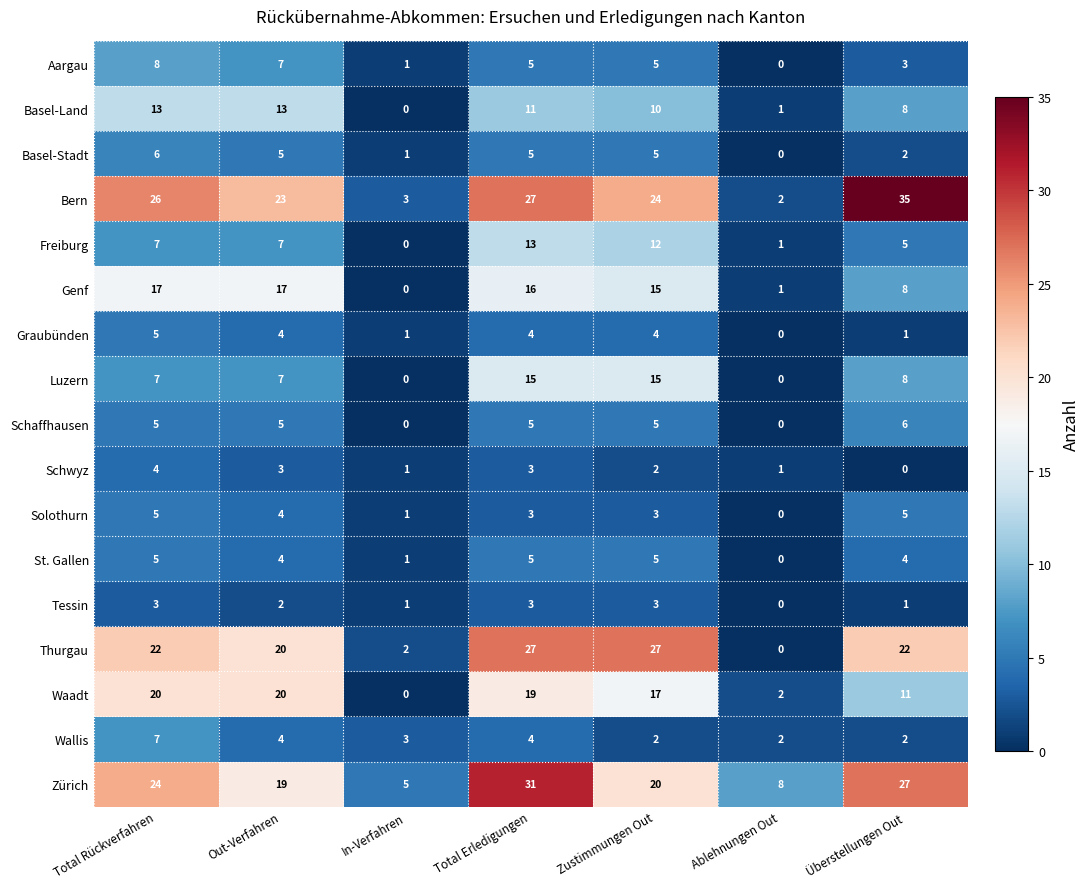

At which category does the chart reach its peak across all series?

Überstellungen Out